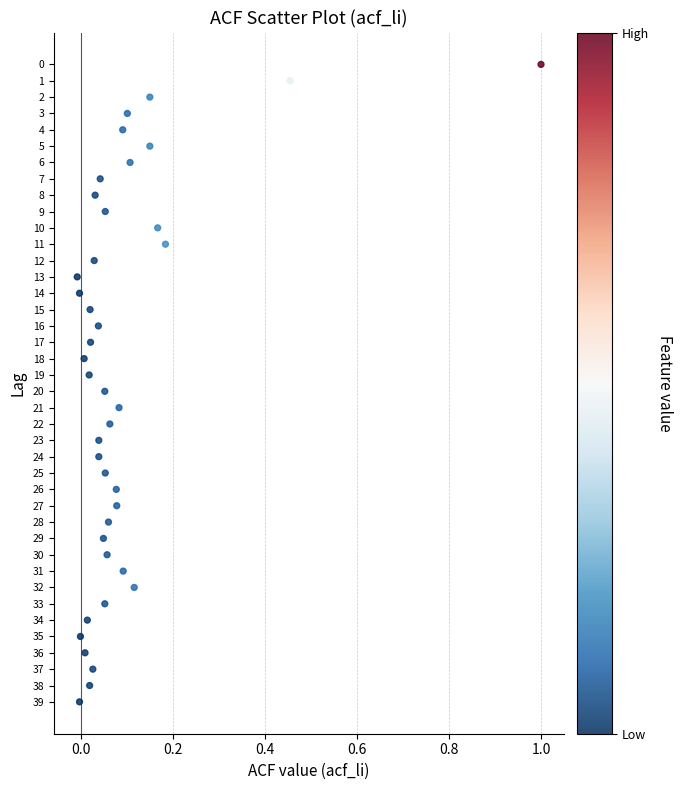

What is the range of Y values (max minus min)?

39